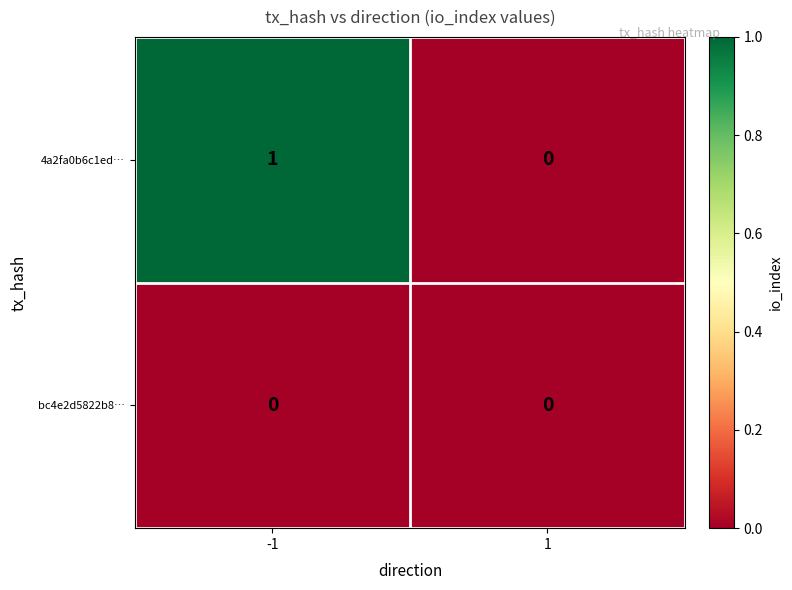

How many data points in 4a2fa0b6c1ed… are less than 1?

1